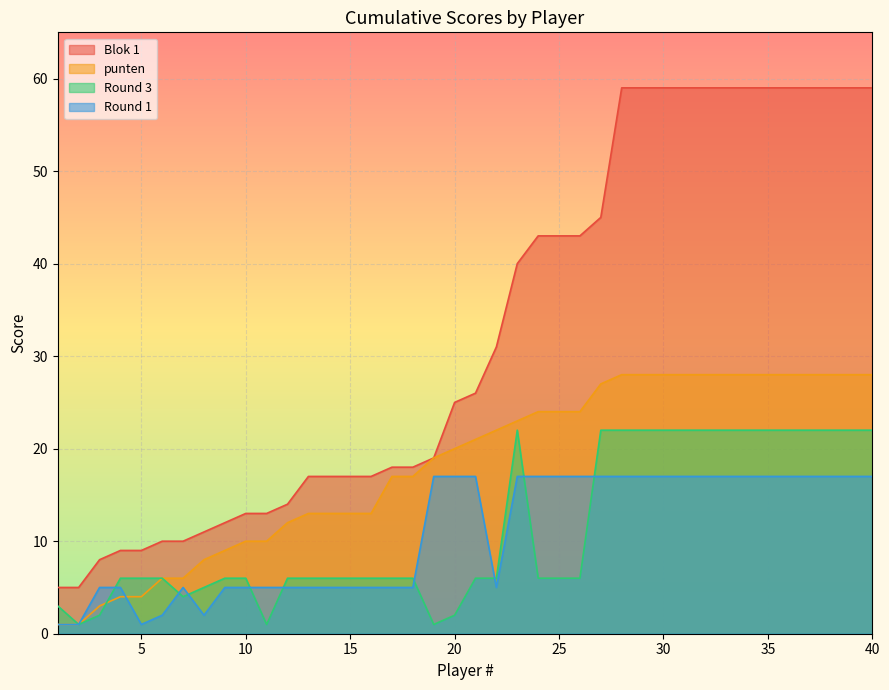

True or false: Round 3 has more than 2 interior local peaks.

False